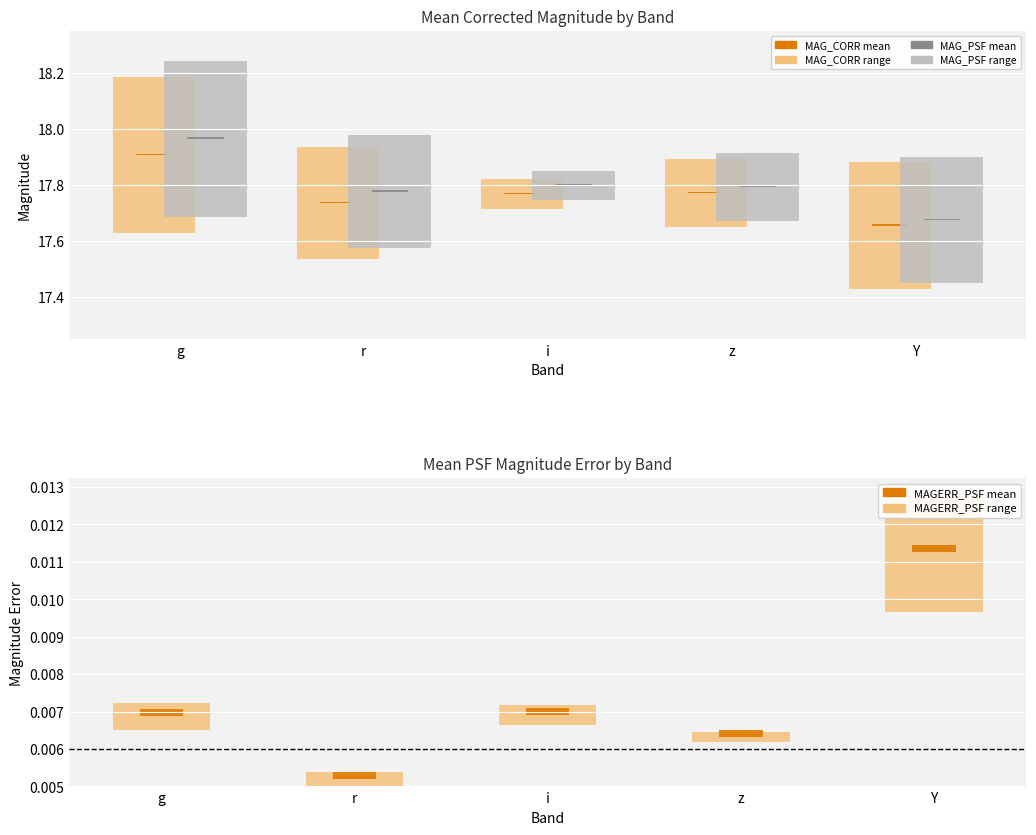

The MAG_PSF series shows 12.0 at 11. True or false?

False